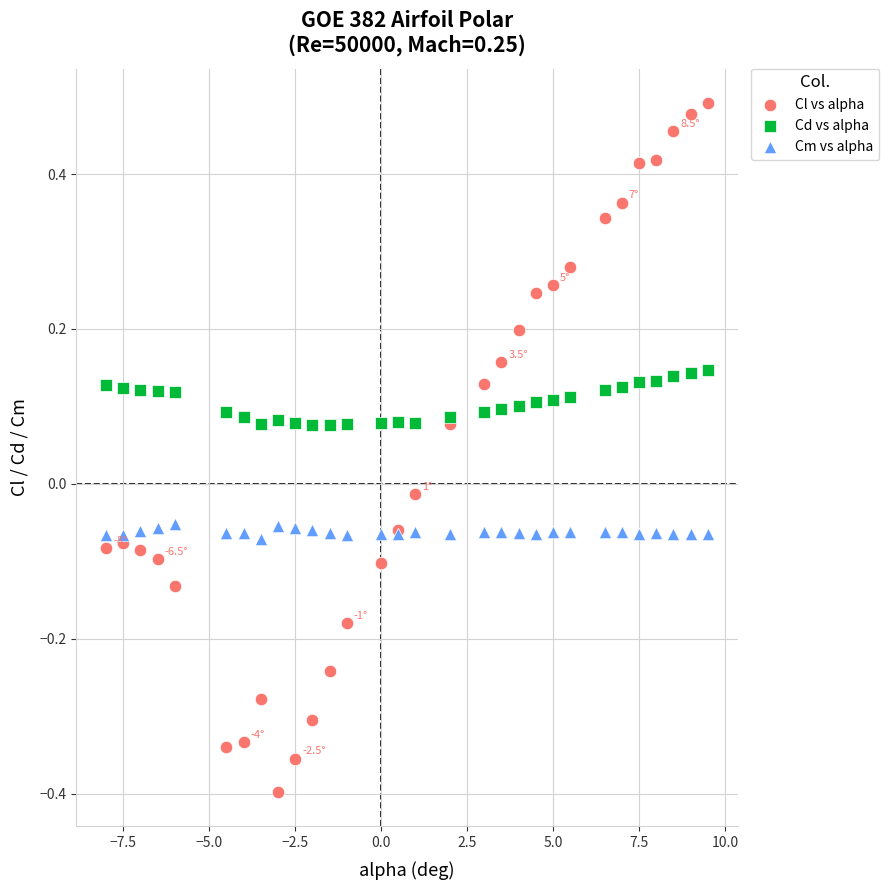

Which series reaches the maximum Y coordinate?

Cl vs alpha